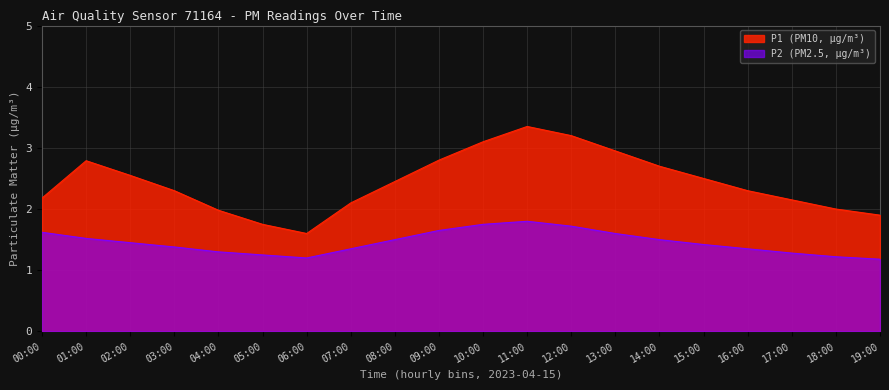

What position from the left is 18:00?

19